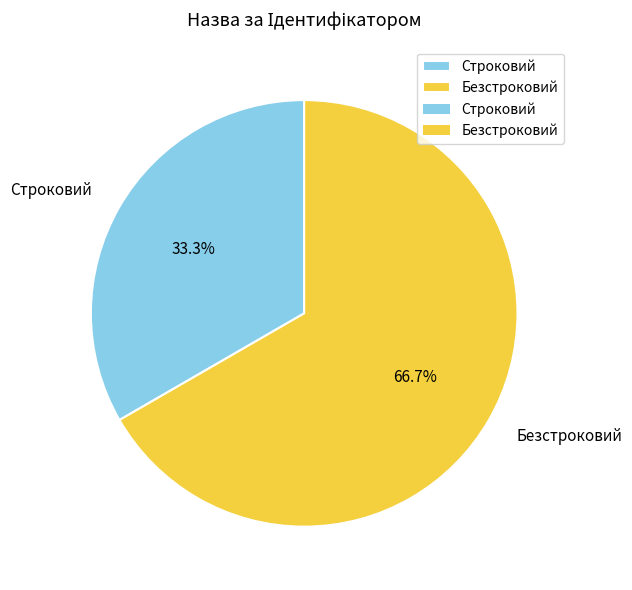

What is the largest slice in the pie chart?

Безстроковий